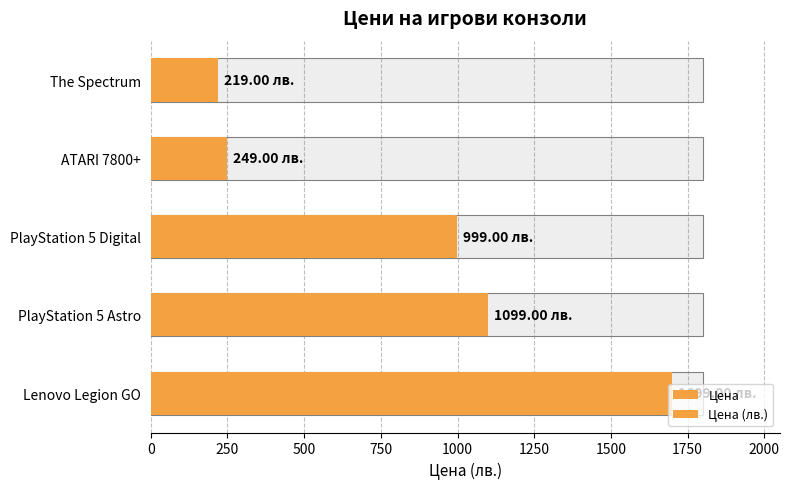

How many bars are there in total?

10